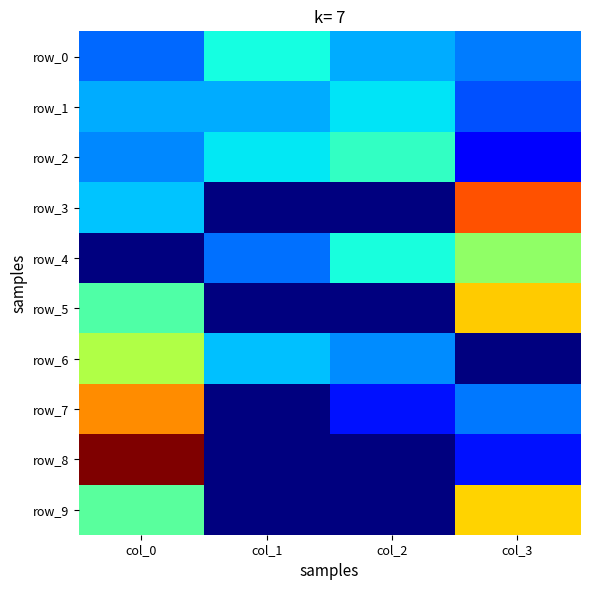

What is the minimum value for row_1?

0.2